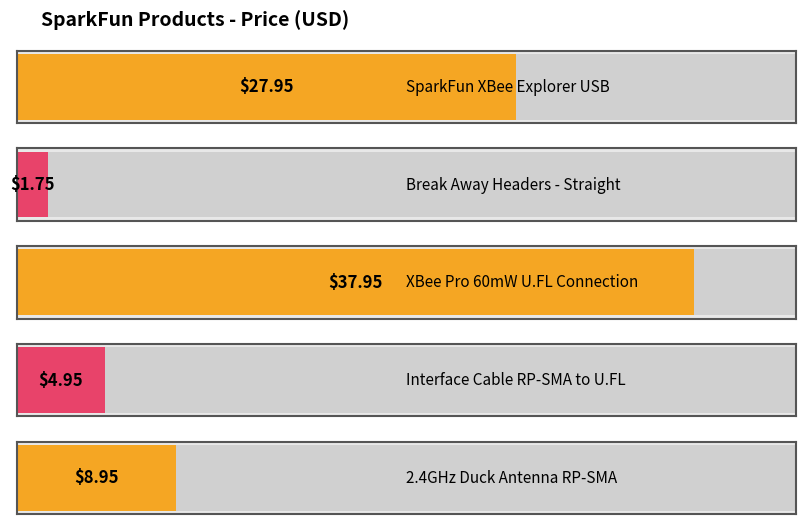

Rank the categories by value from lowest to highest.

Break Away Headers - Straight, Interface Cable RP-SMA to U.FL, 2.4GHz Duck Antenna RP-SMA, SparkFun XBee Explorer USB, XBee Pro 60mW U.FL Connection